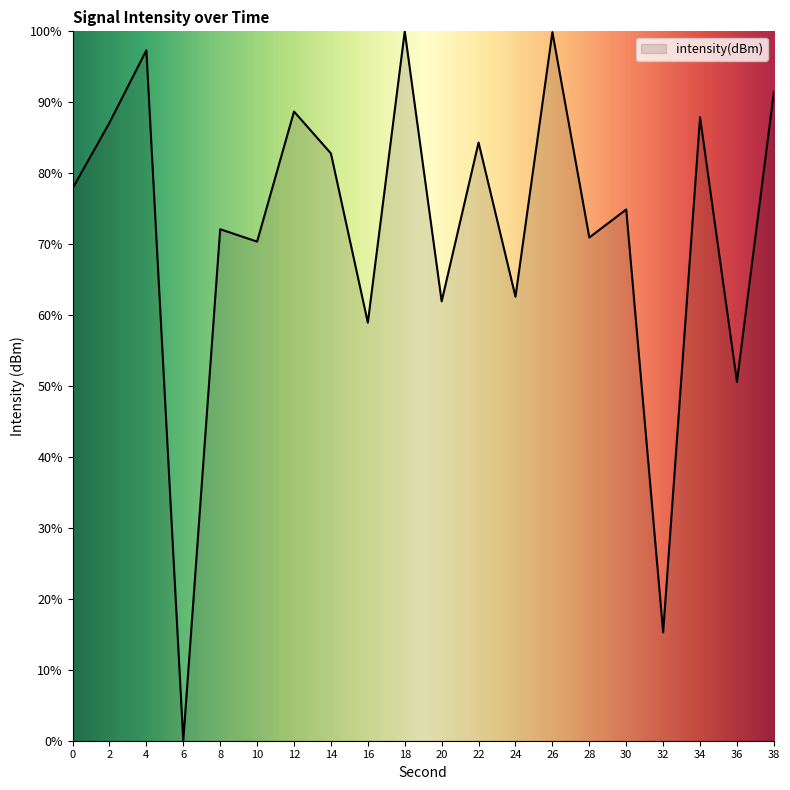

Is it true that the value at 28 is 70.9?

True